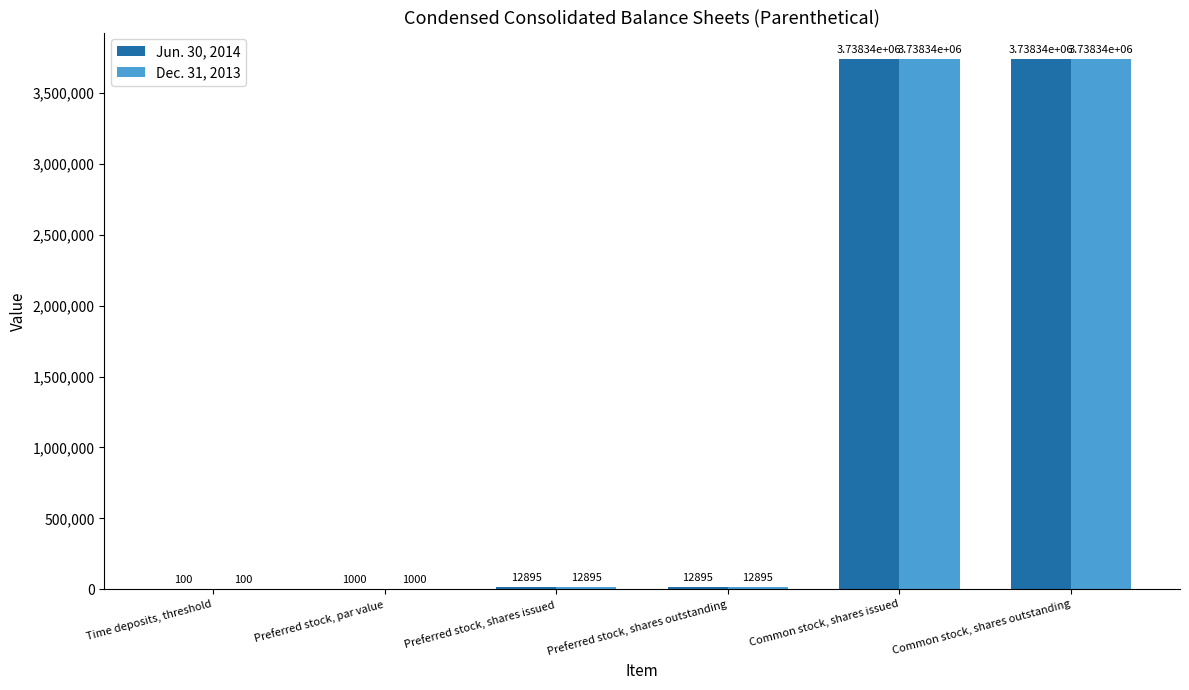

How many categories are shown in the chart?

6